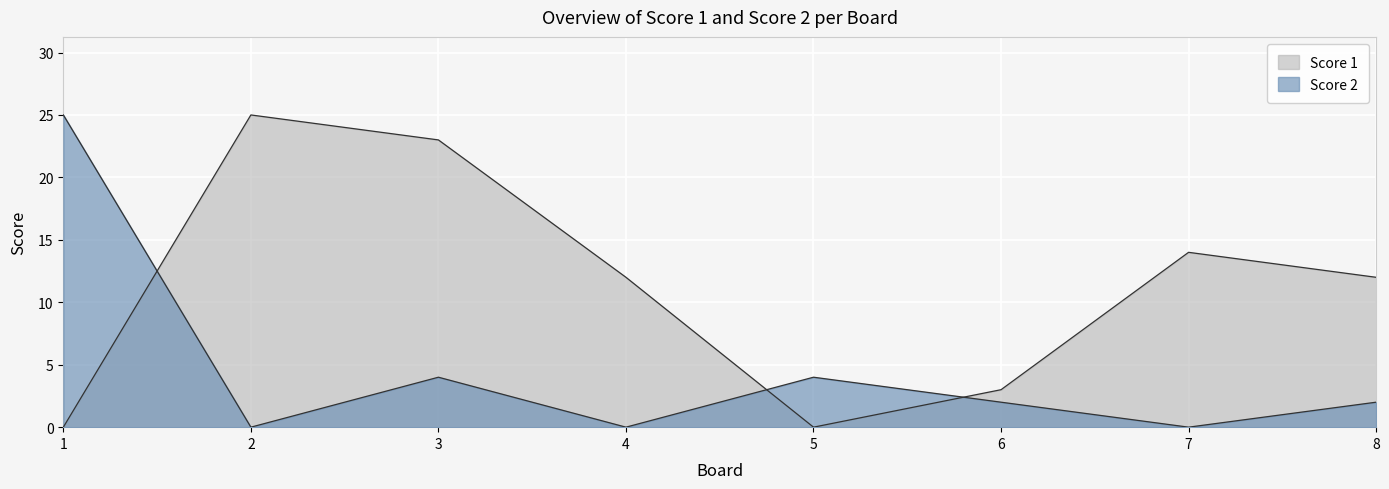

At 7, list the series in order from largest to smallest.

Score 1, Score 2